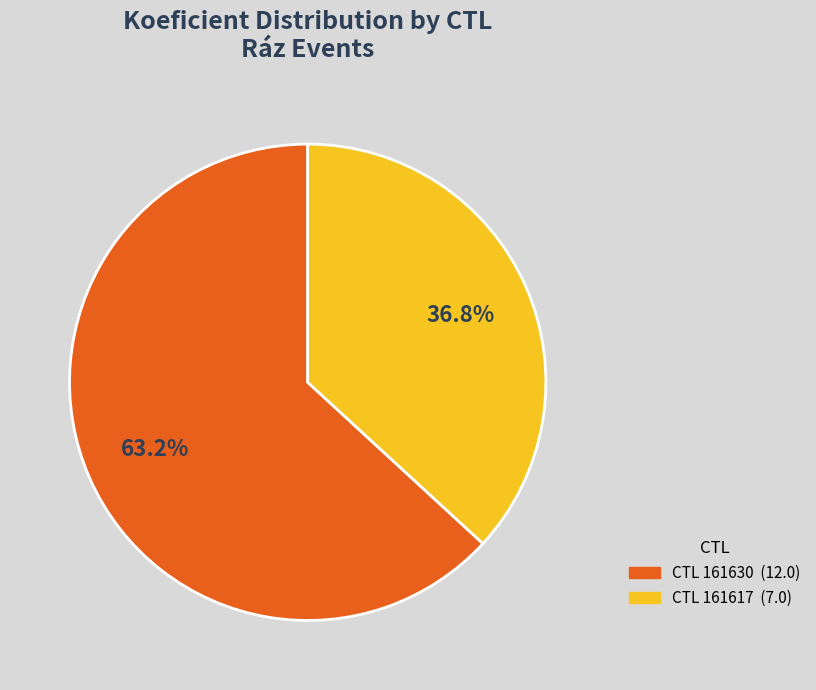

Does any single category account for the majority?

Yes